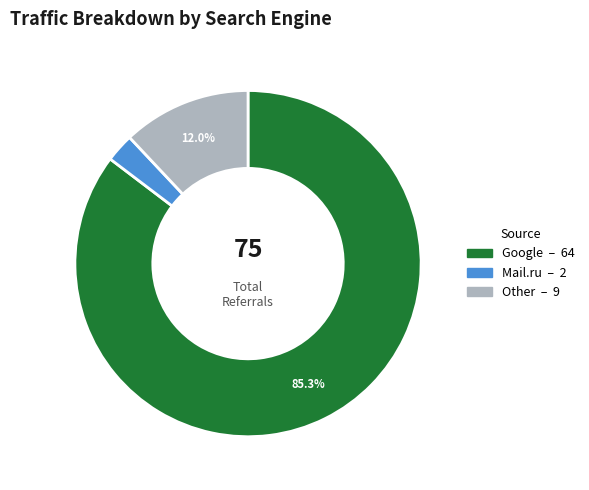

Is there any slice that represents more than half of the pie?

Yes